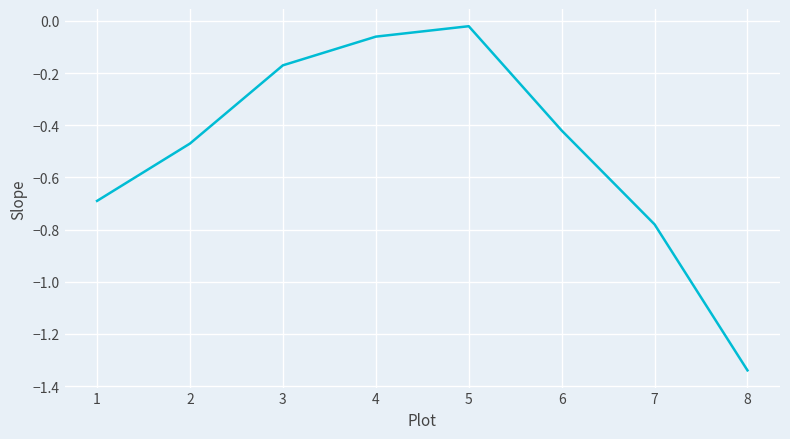

True or false: the data shows -0.3 at 2.

False